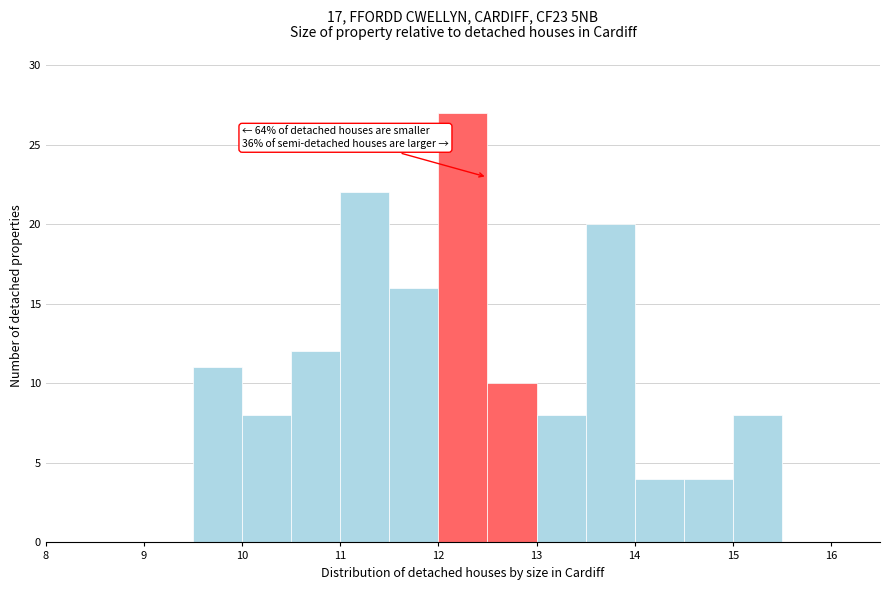

Which range on the x-axis has the tallest bar?

12.0 to 12.5